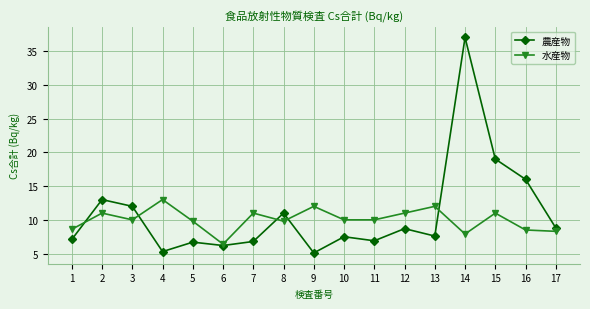

What are all the series names shown in the legend?

農産物, 水産物